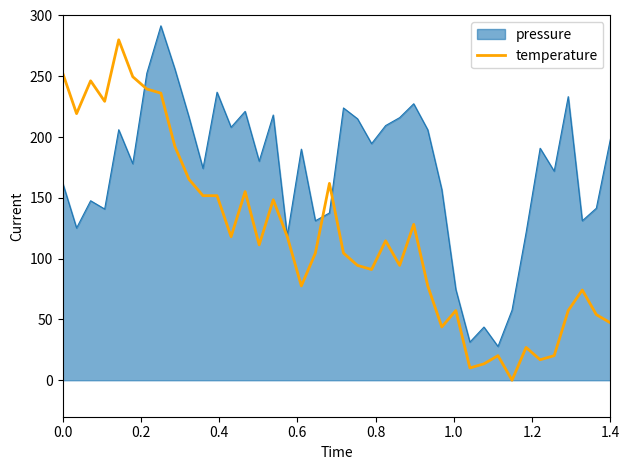

Which series has the widest spread of values?

temperature